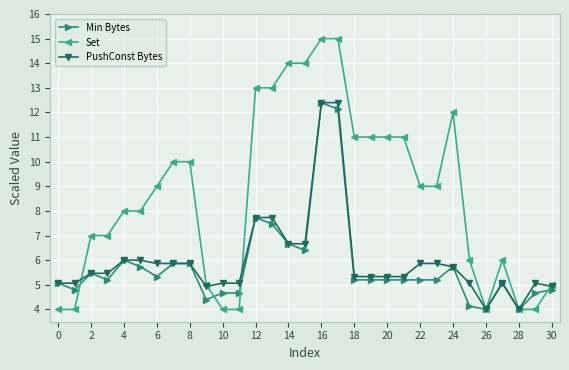

What is the average value of the Set series?

8.6